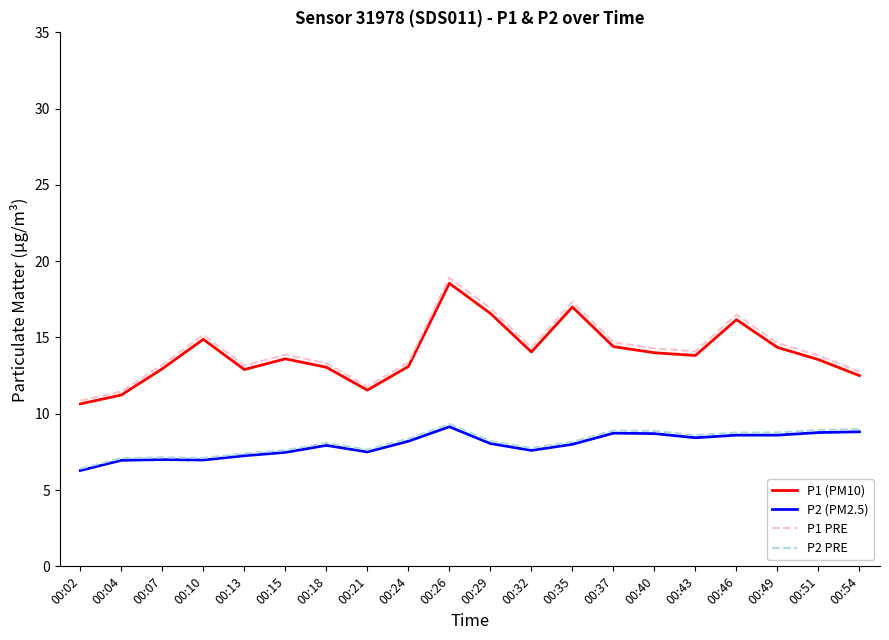

True or false: P1 (PM10) and P2 PRE cross at least once.

False